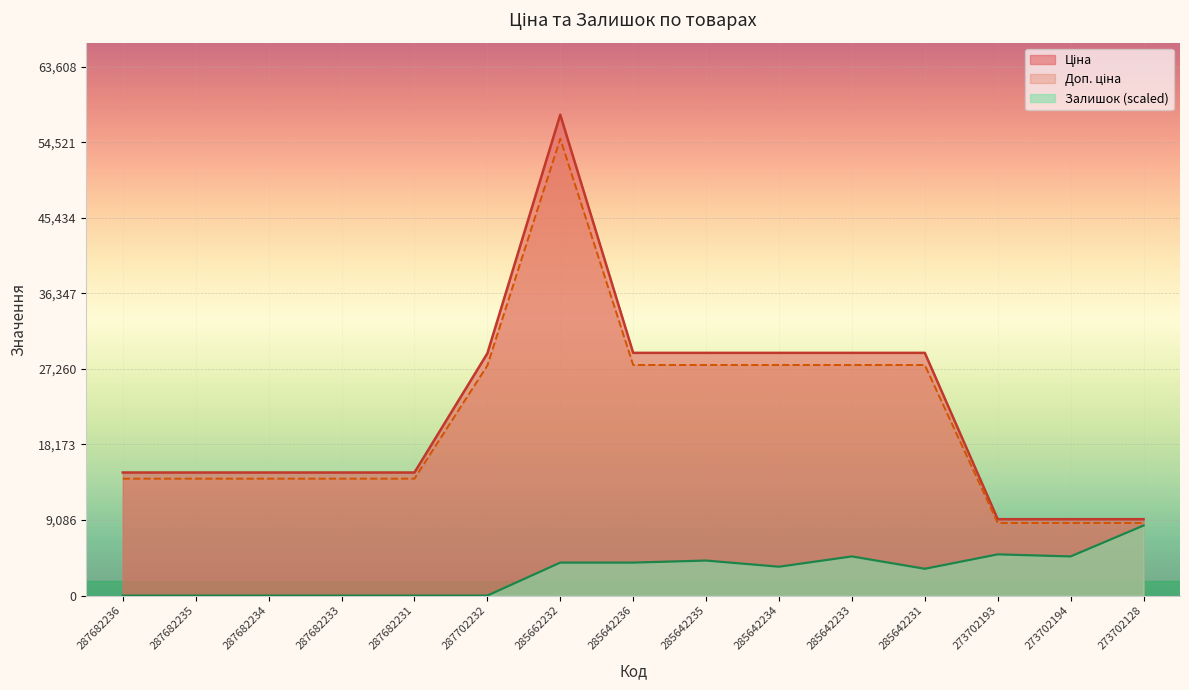

What is the label of the 7th point from the left?

285662232